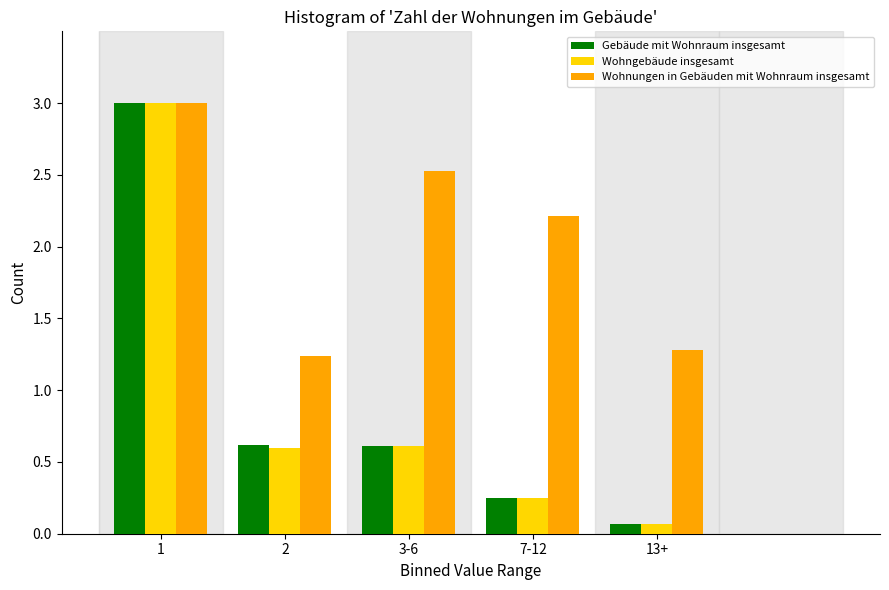

Is the value of Wohngebäude insgesamt at 7-12 greater than the value of Wohnungen in Gebäuden mit Wohnraum insgesamt at 7-12?

No